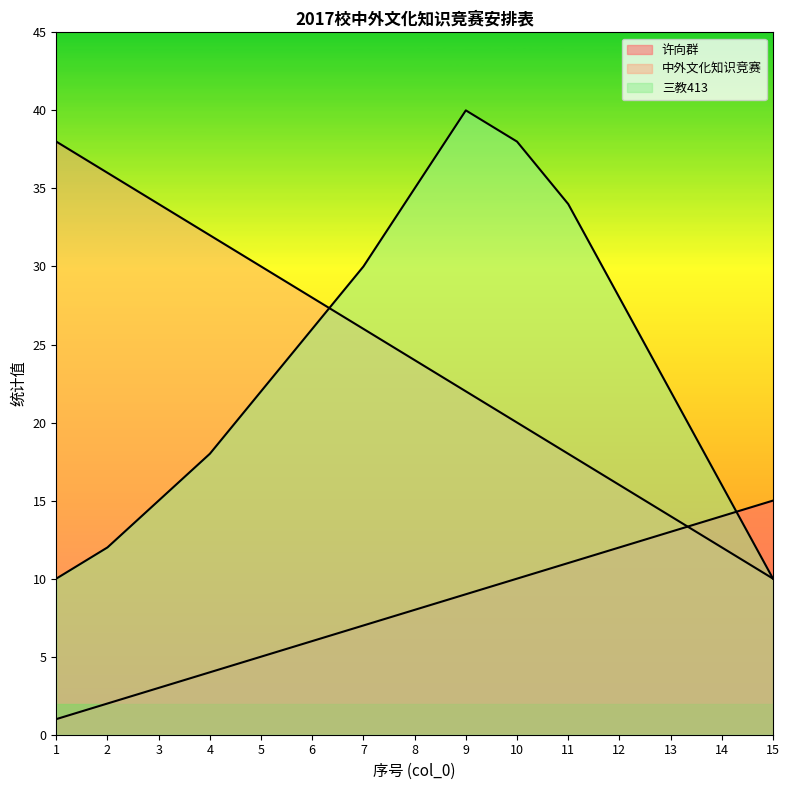

What is the difference between the second highest and minimum values in the 三教413 series?

28